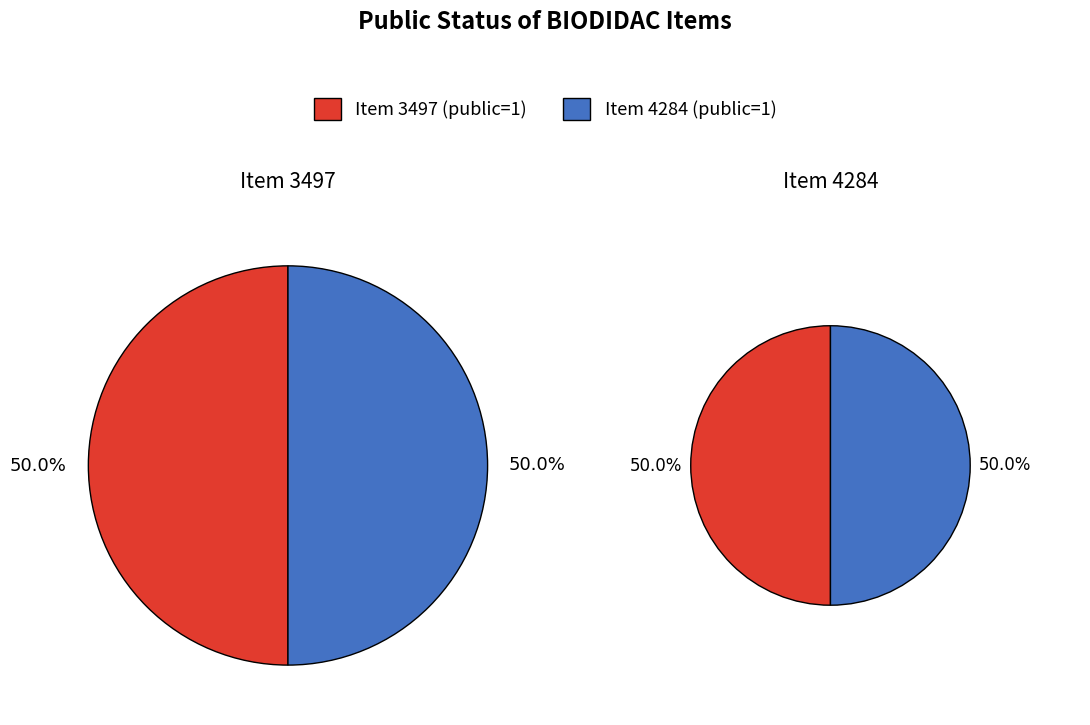

Between 3497 and 4284, which is larger?

3497